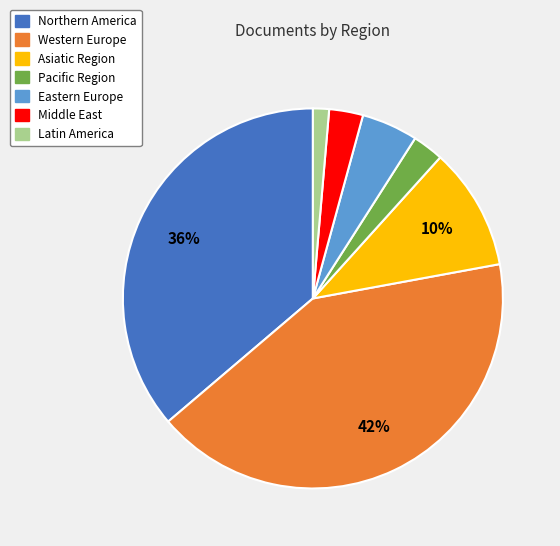

To the nearest percent, what is the average slice percentage?

14%